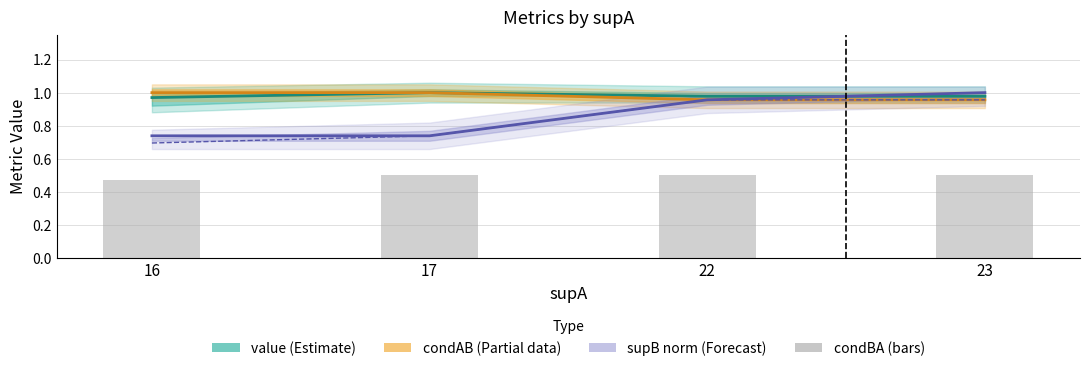

Reading right to left, list all the values displayed in this chart.

value (Estimate): 1.0	1.0	1.0	1.0
condAB (Partial): 1.0	1.0	1.0	1.0
supB norm (Forecast): 1.0	1.0	0.7	0.7
condBA (bars): 0.5	0.5	0.5	0.5